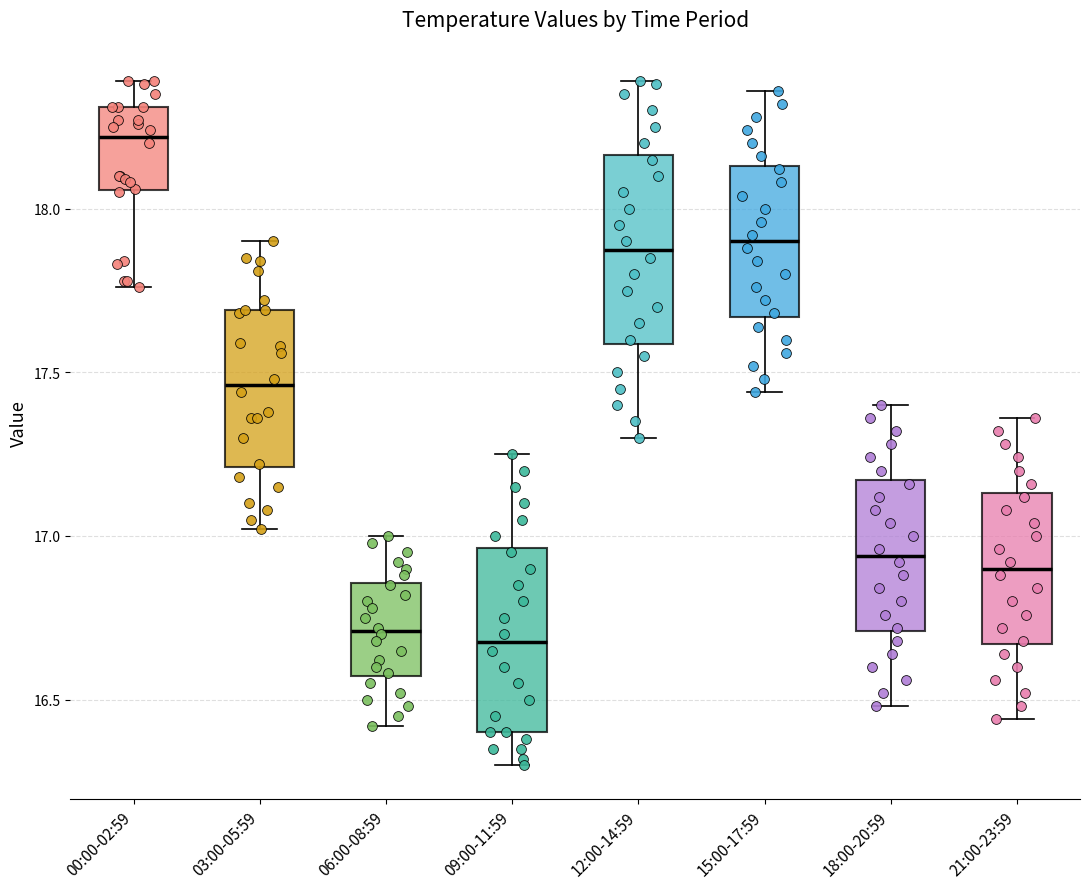

Where does the upper whisker of the box for 12:00-14:59 end on the y-axis? The values are not printed on the chart, so give them approximately, as read against the axis.

18.40